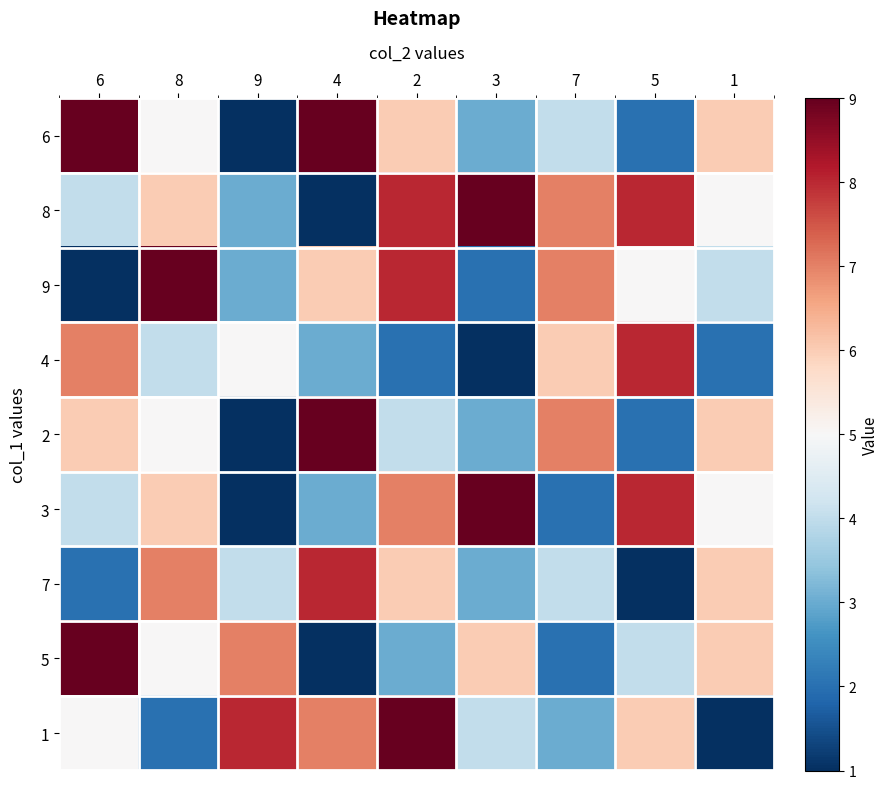

Rank the series at 8 from highest to lowest value.

9, 7, 8, 3, 6, 2, 5, 4, 1